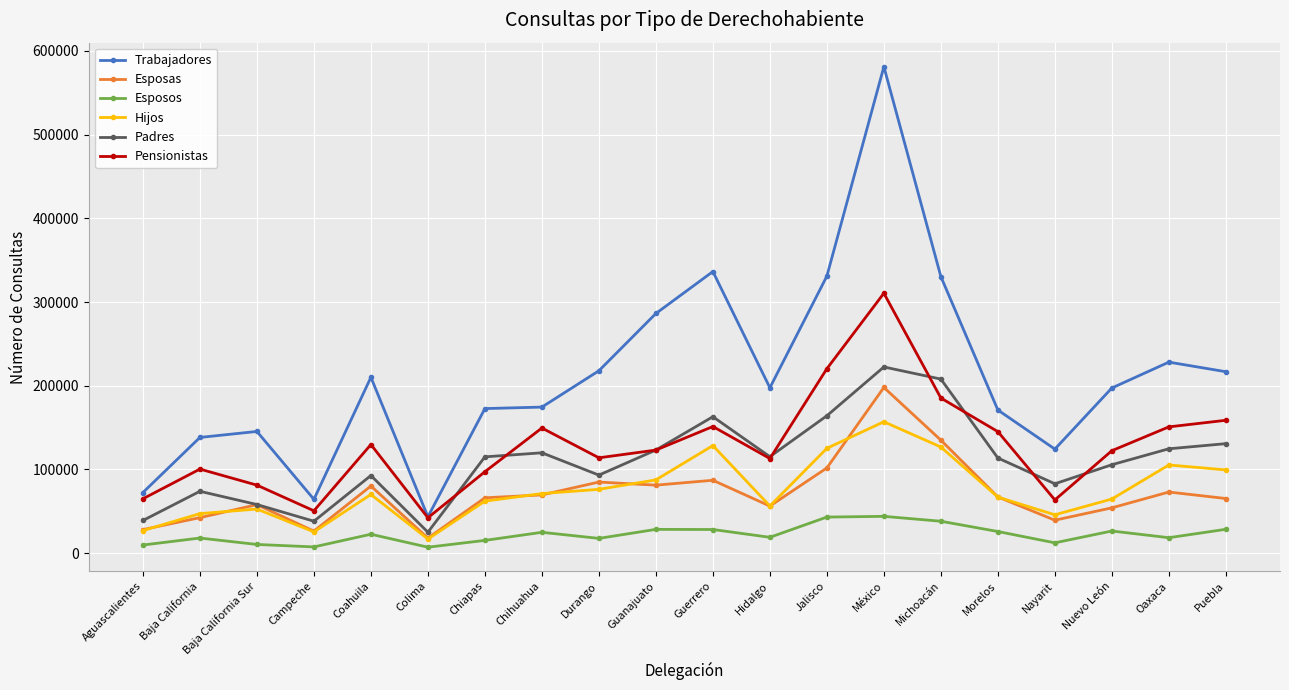

At which category does the chart reach its peak across all series?

México